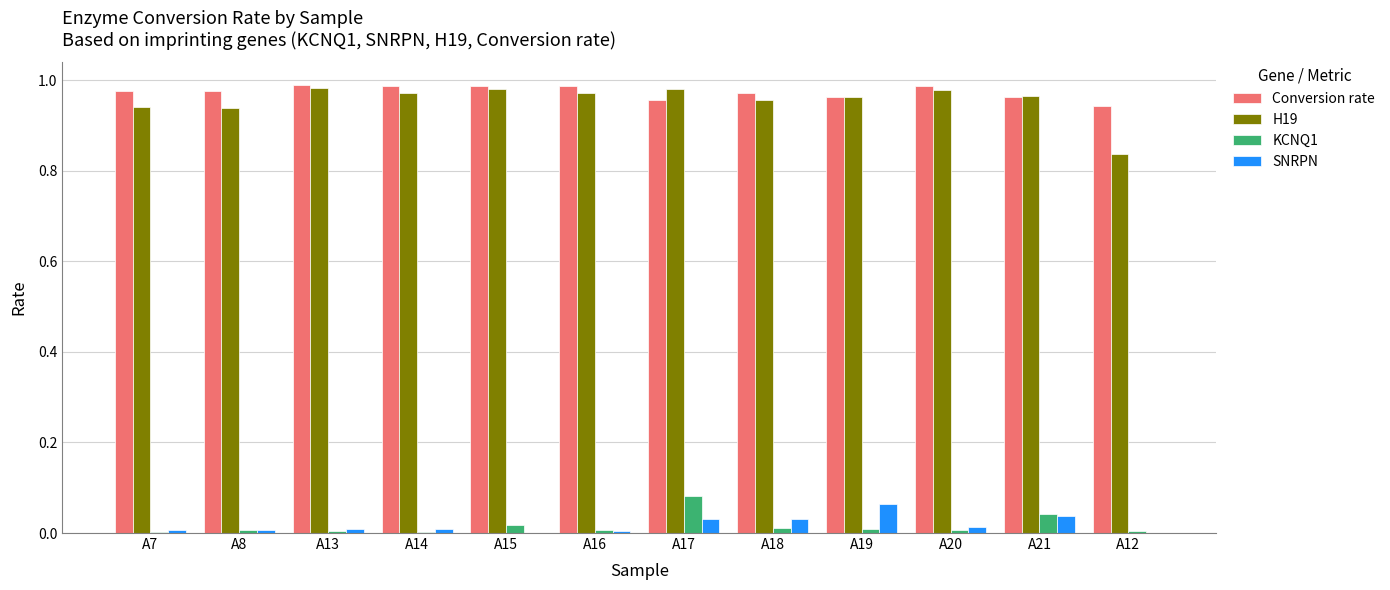

What is the total value across all series at A21?

2.0